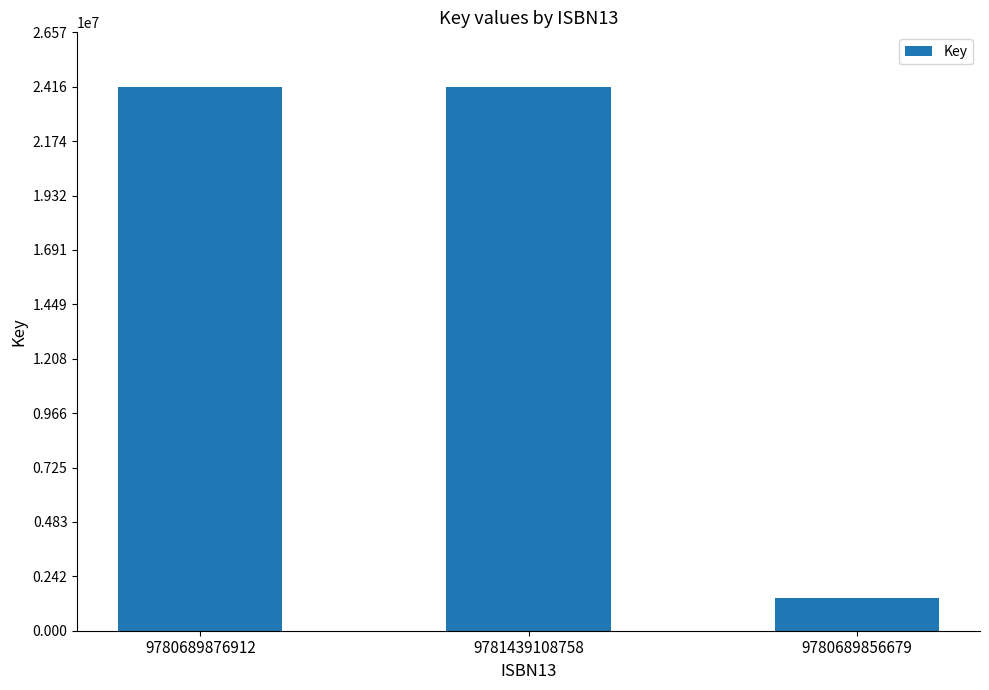

What is the change in value from 9781439108758 to 9780689856679?

-22693331